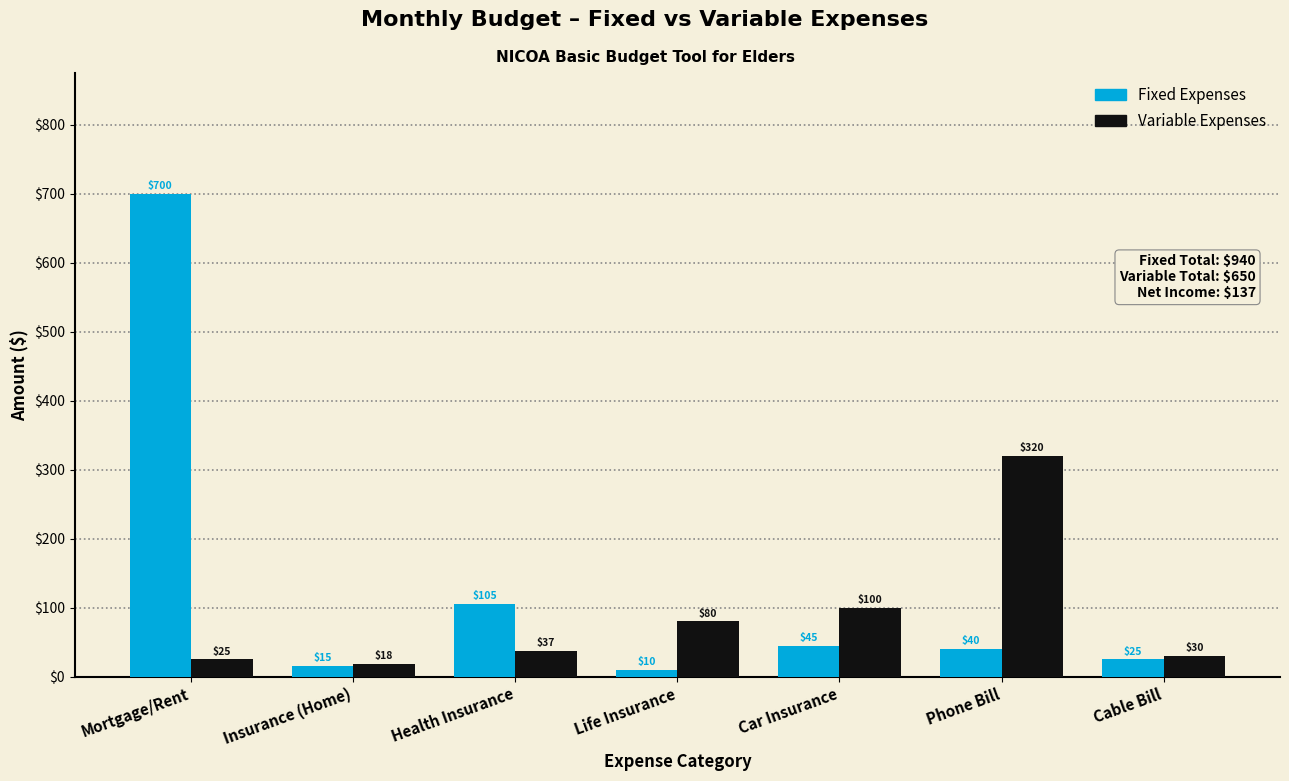

Reading left to right, extract all data points from this chart.

Fixed Expenses: Mortgage/Rent=700	Insurance (Home)=15	Health Insurance=105	Life Insurance=10	Car Insurance=45	Phone Bill=40	Cable Bill=25
Variable Expenses: Mortgage/Rent=25	Insurance (Home)=18	Health Insurance=37	Life Insurance=80	Car Insurance=100	Phone Bill=320	Cable Bill=30